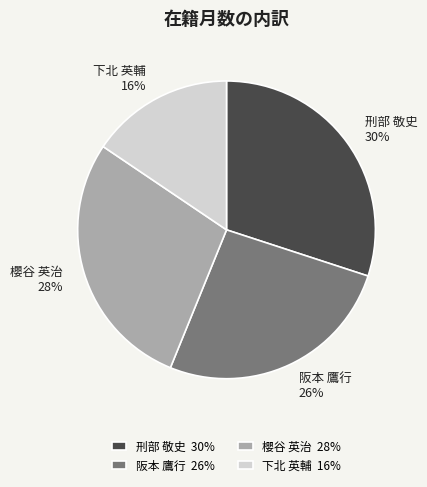

To the nearest percent, what is the difference between the largest and smallest slice percentages?

14%